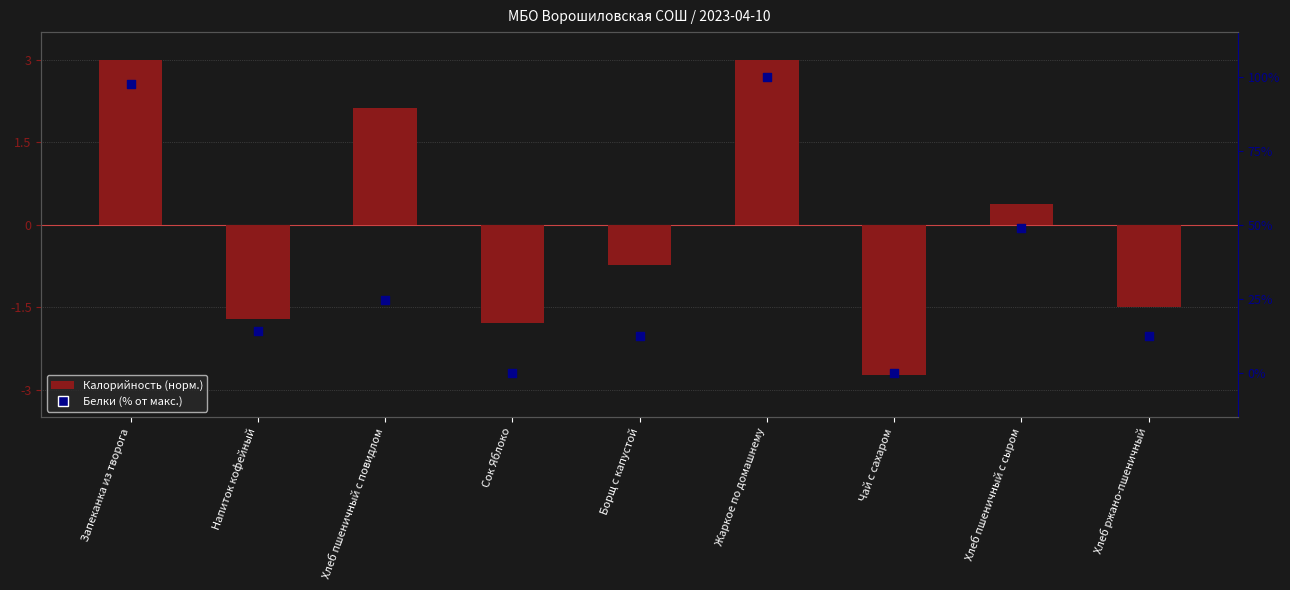

What are all the series names shown in the legend?

Калорийность (норм.), Белки (% от макс.)